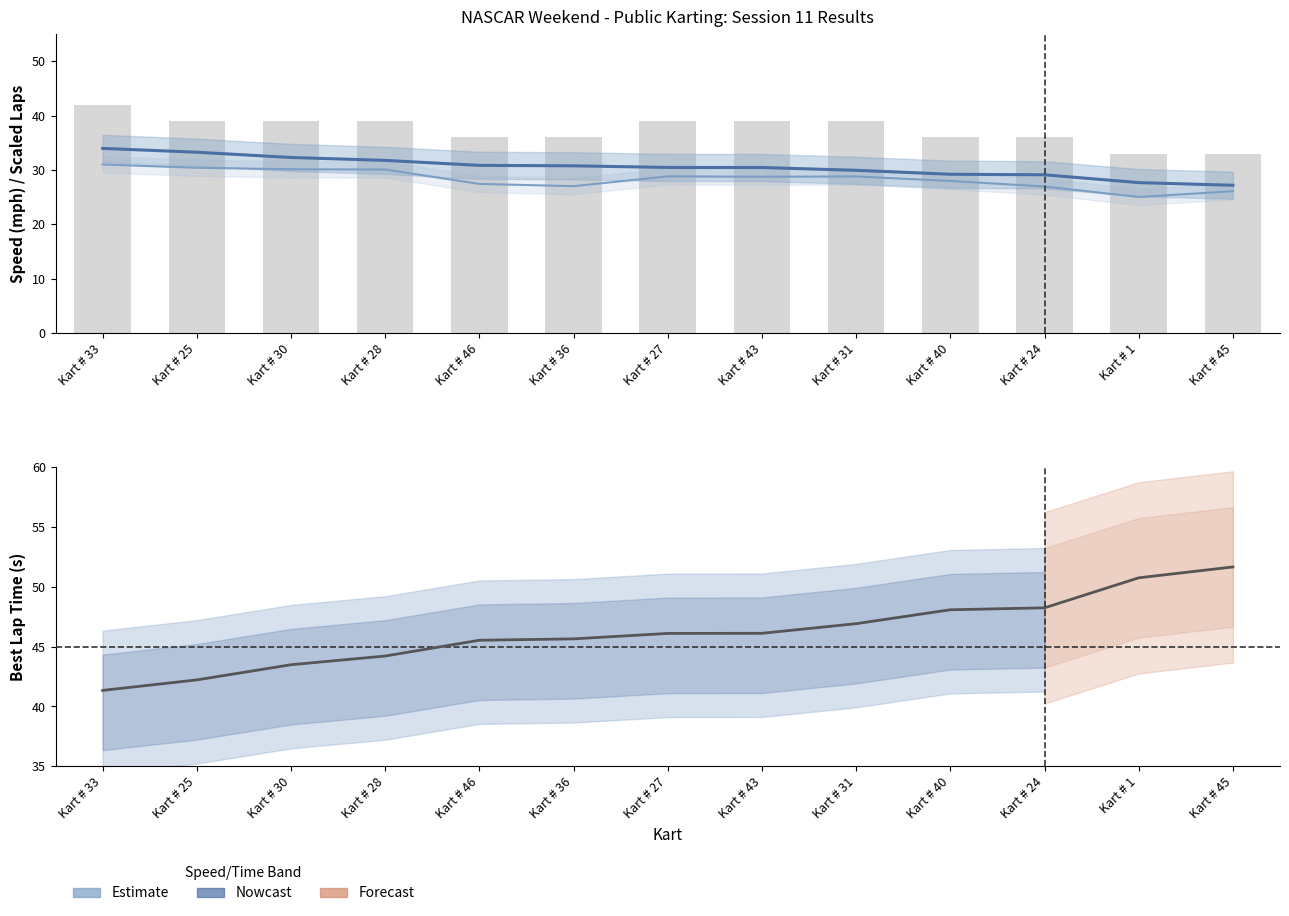

What is the lowest value of the Best Lap Time series?

41.3